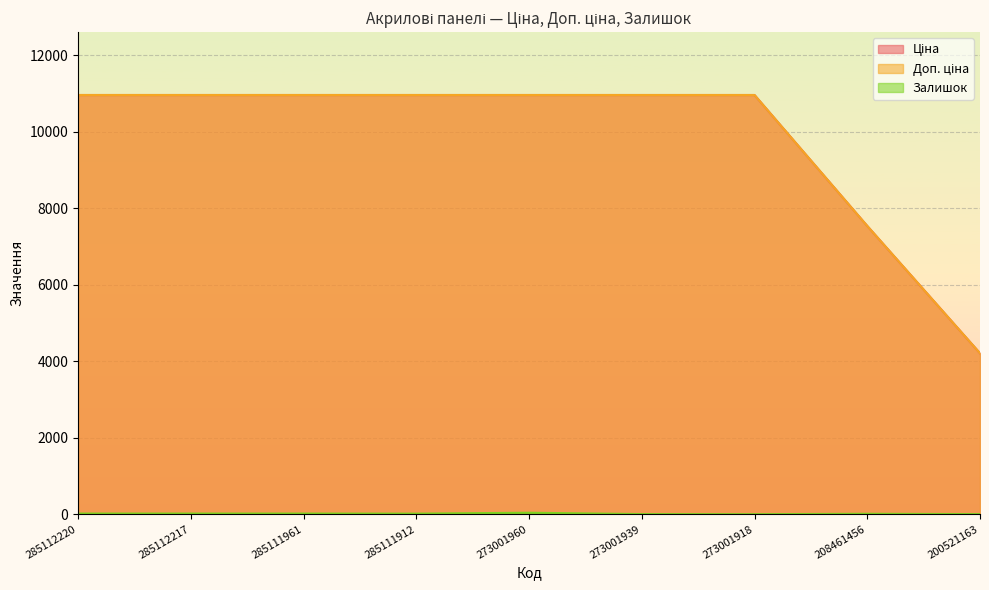

True or false: Залишок and Ціна intersect in this chart.

False